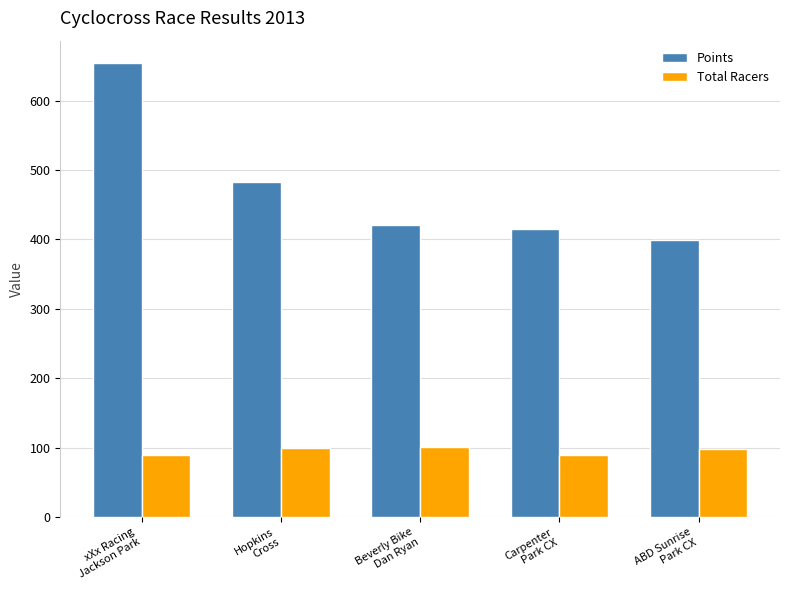

Rank the series at Hopkins
Cross from lowest to highest value.

Total Racers, Points